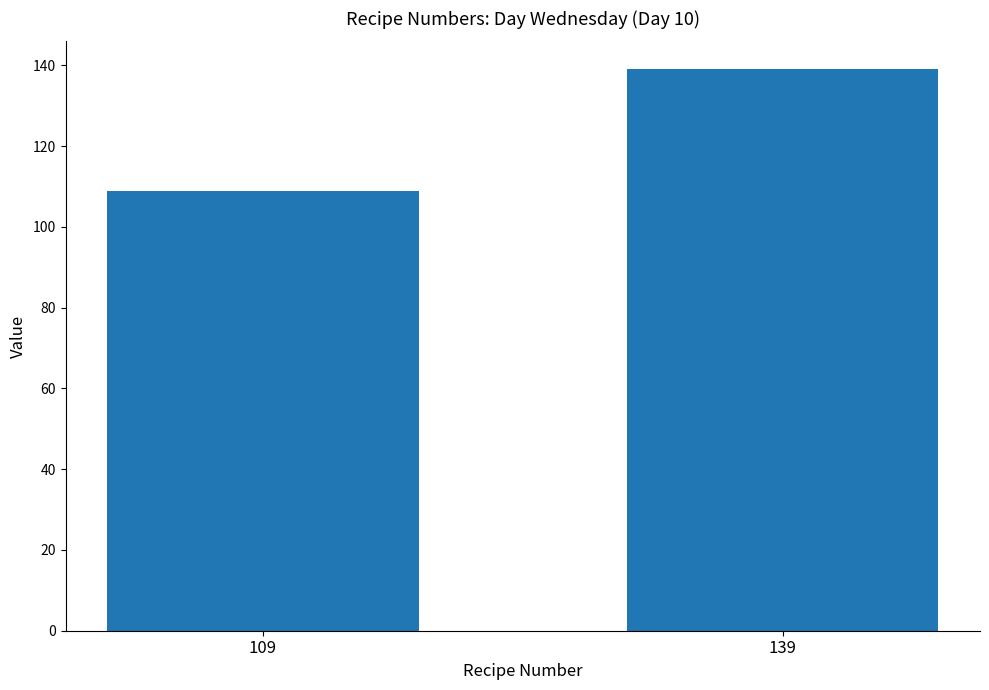

What is the change in value from 109 to 139?

+30